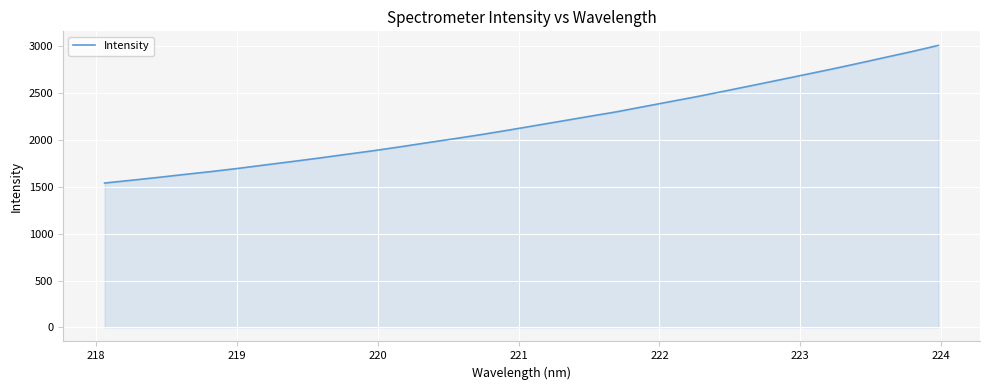

What is the maximum value shown in the chart?

3008.4